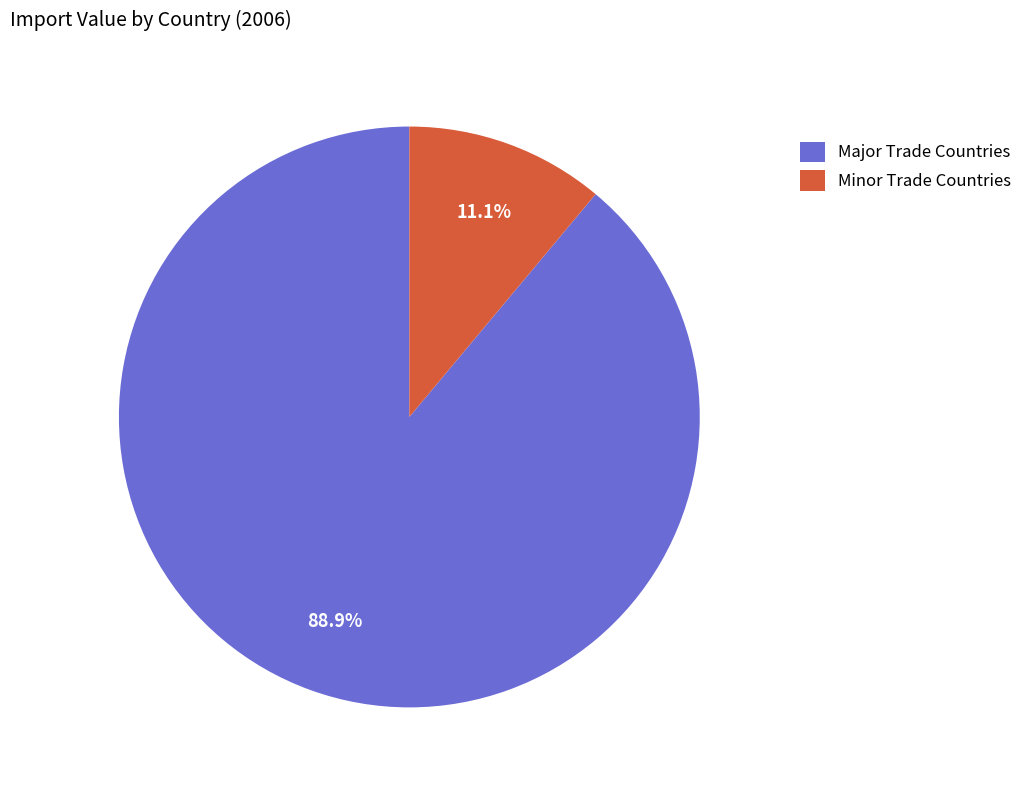

Rank the categories by value from highest to lowest.

Major Trade Countries, Minor Trade Countries